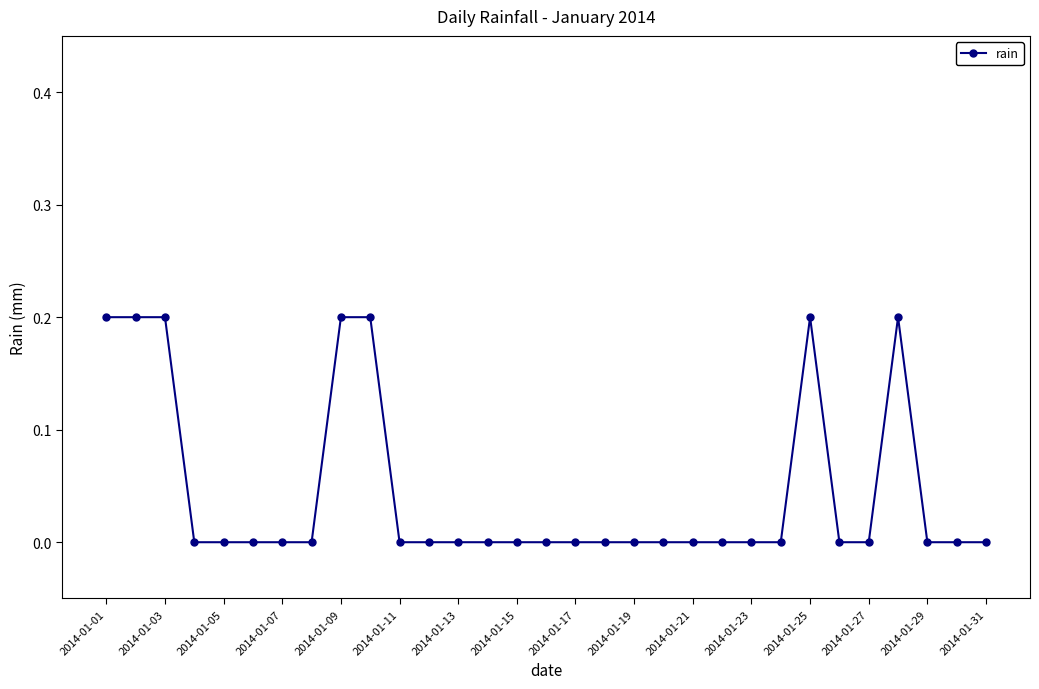

What is the sum of all values?

1.4